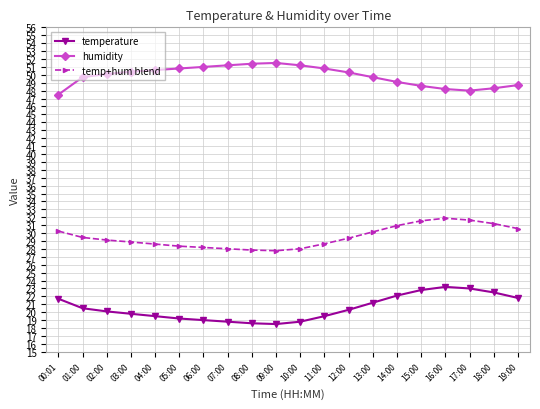

At 00:01, list the series in order from largest to smallest.

humidity, temp+hum blend, temperature